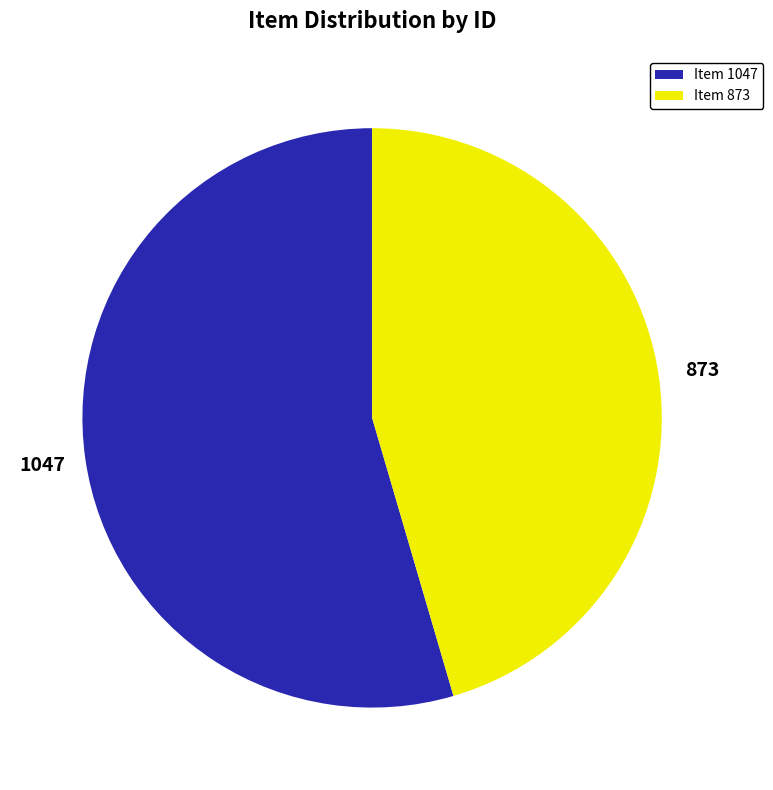

Does Item 1047 represent more than half of the total?

Yes